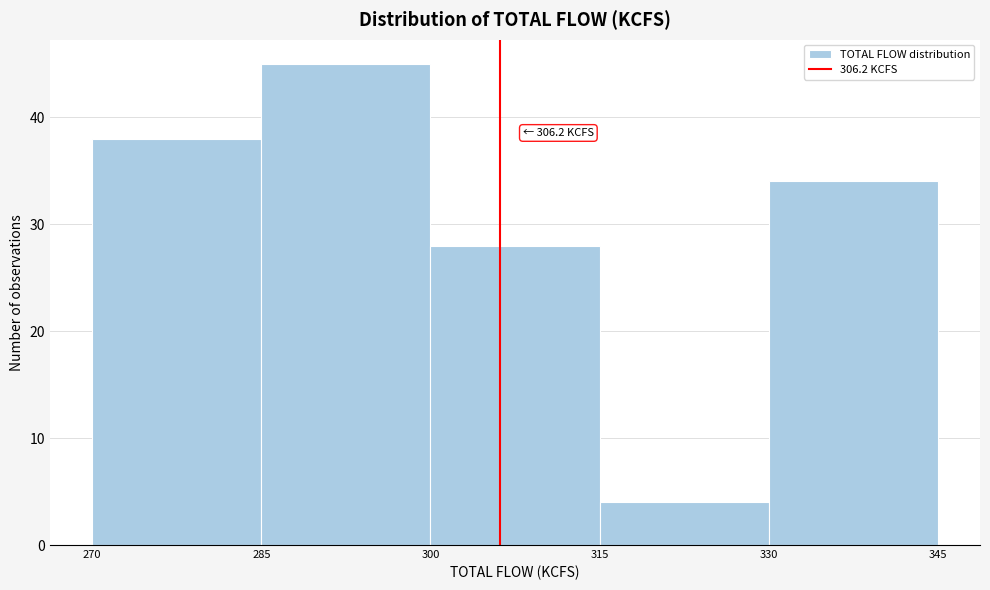

Over which range of the x-axis is the bar tallest?

285 to 300